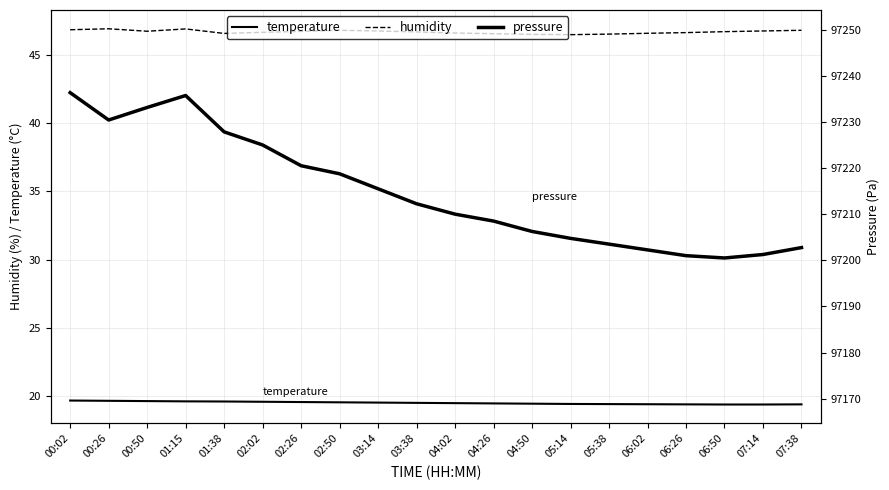

True or false: humidity and temperature intersect in this chart.

False